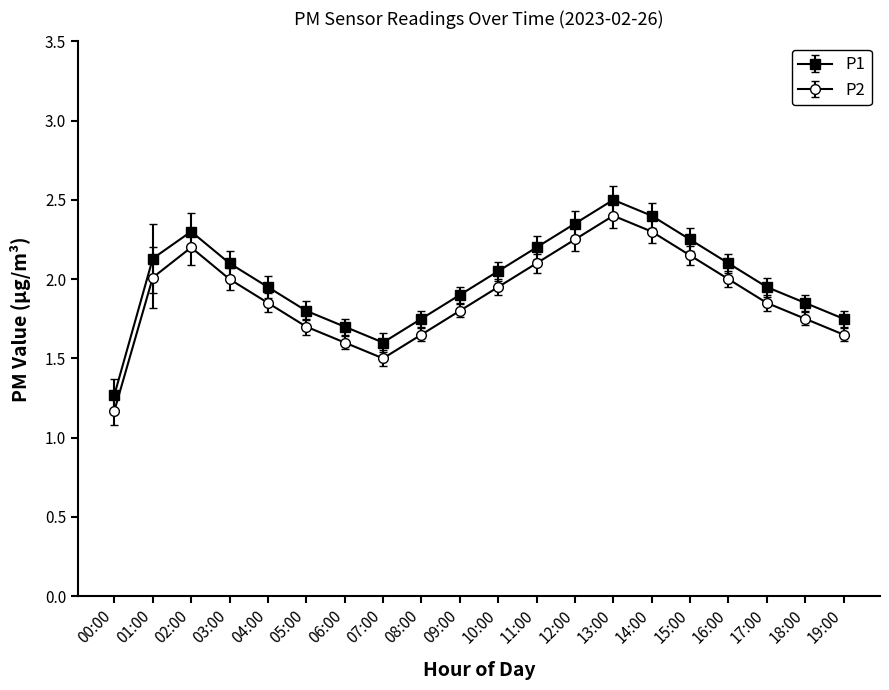

Rank the series at 03:00 from lowest to highest value.

P2, P1